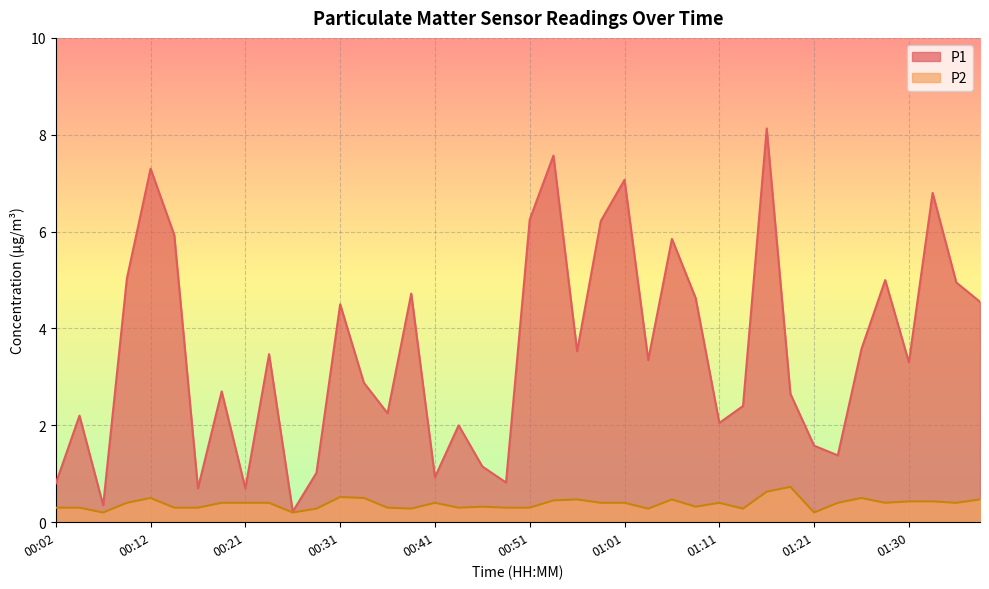

What are all the series names shown in the legend?

P1, P2